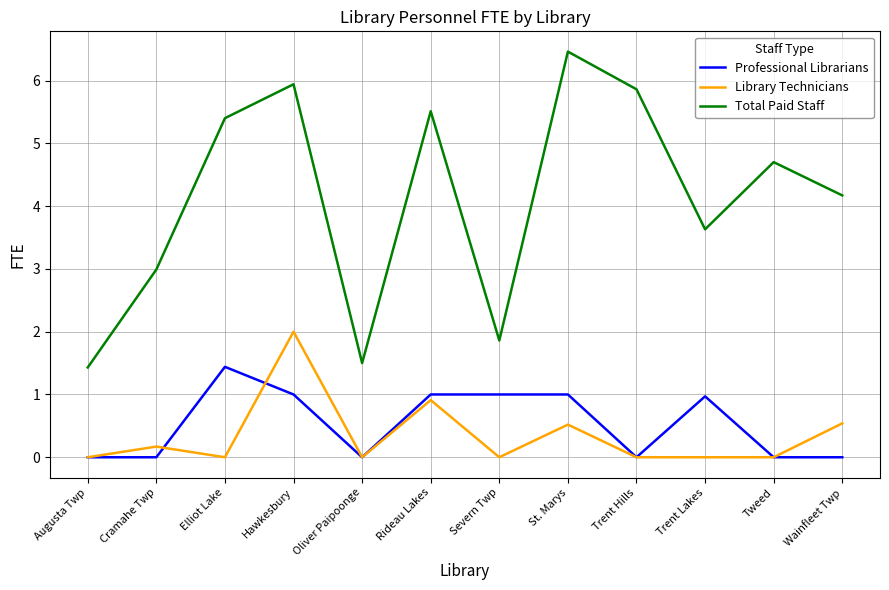

True or false: Professional Librarians and Total Paid Staff intersect in this chart.

False